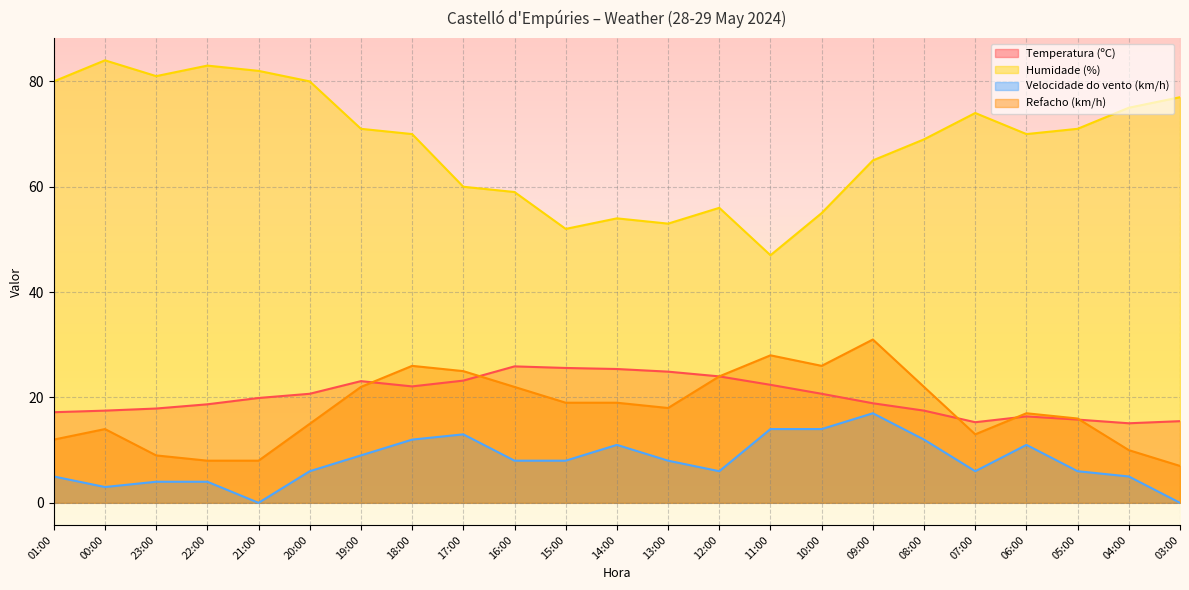

What is the label of the 23rd point from the right?

01:00